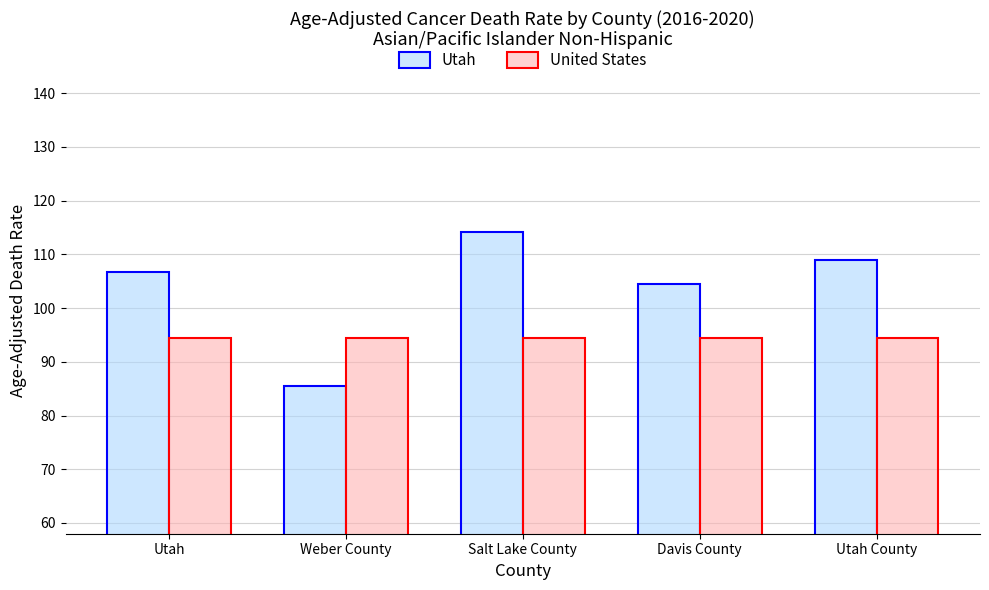

Reading left to right, extract all data points from this chart.

Utah: 106.7	85.5	114.1	104.5	109.0
United States: 94.5	94.5	94.5	94.5	94.5